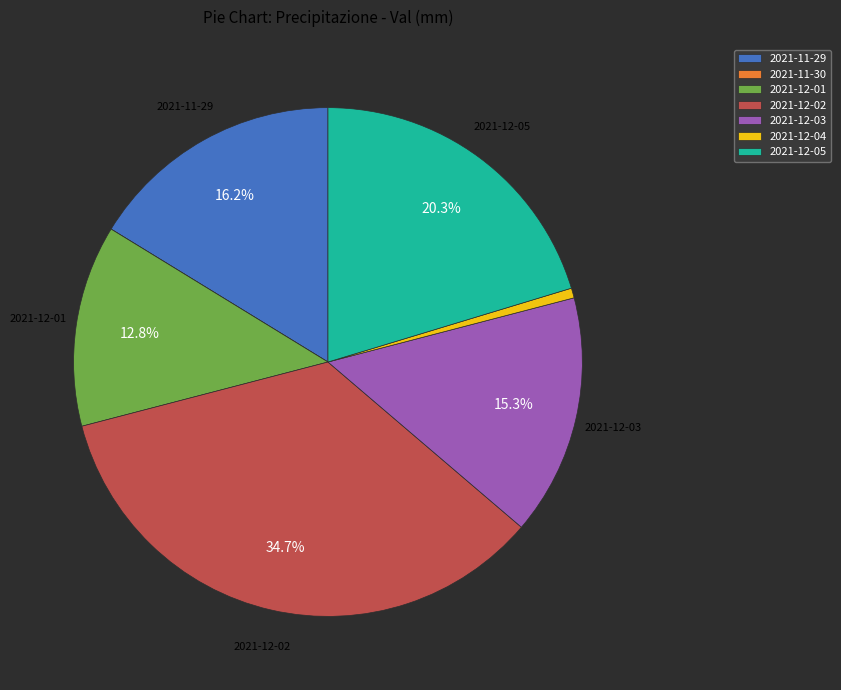

What percentage is the 2021-12-02 slice, to the nearest percent?

35%